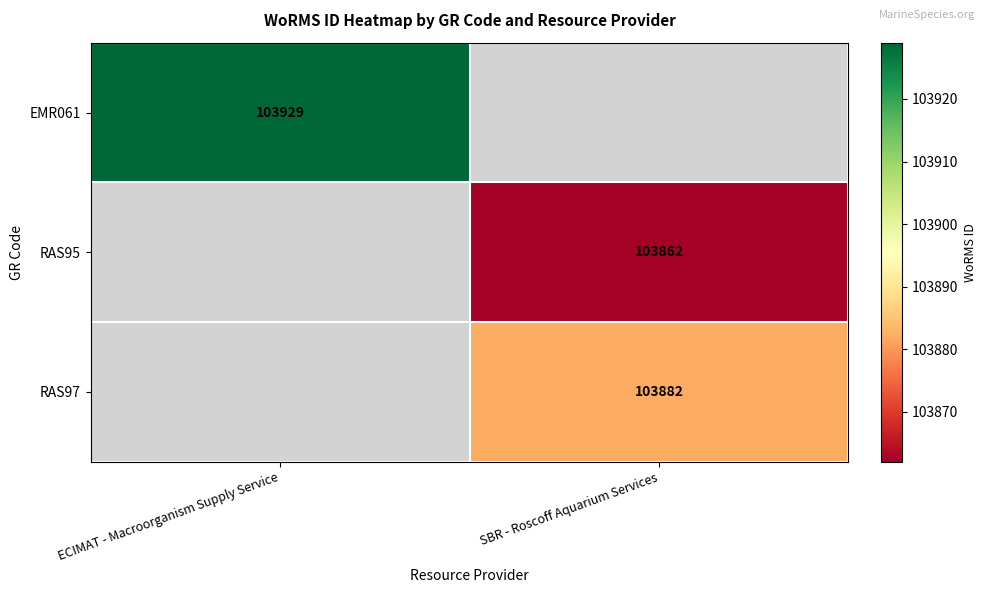

Is it true that RAS95 equals 103862 at SBR - Roscoff Aquarium Services?

True